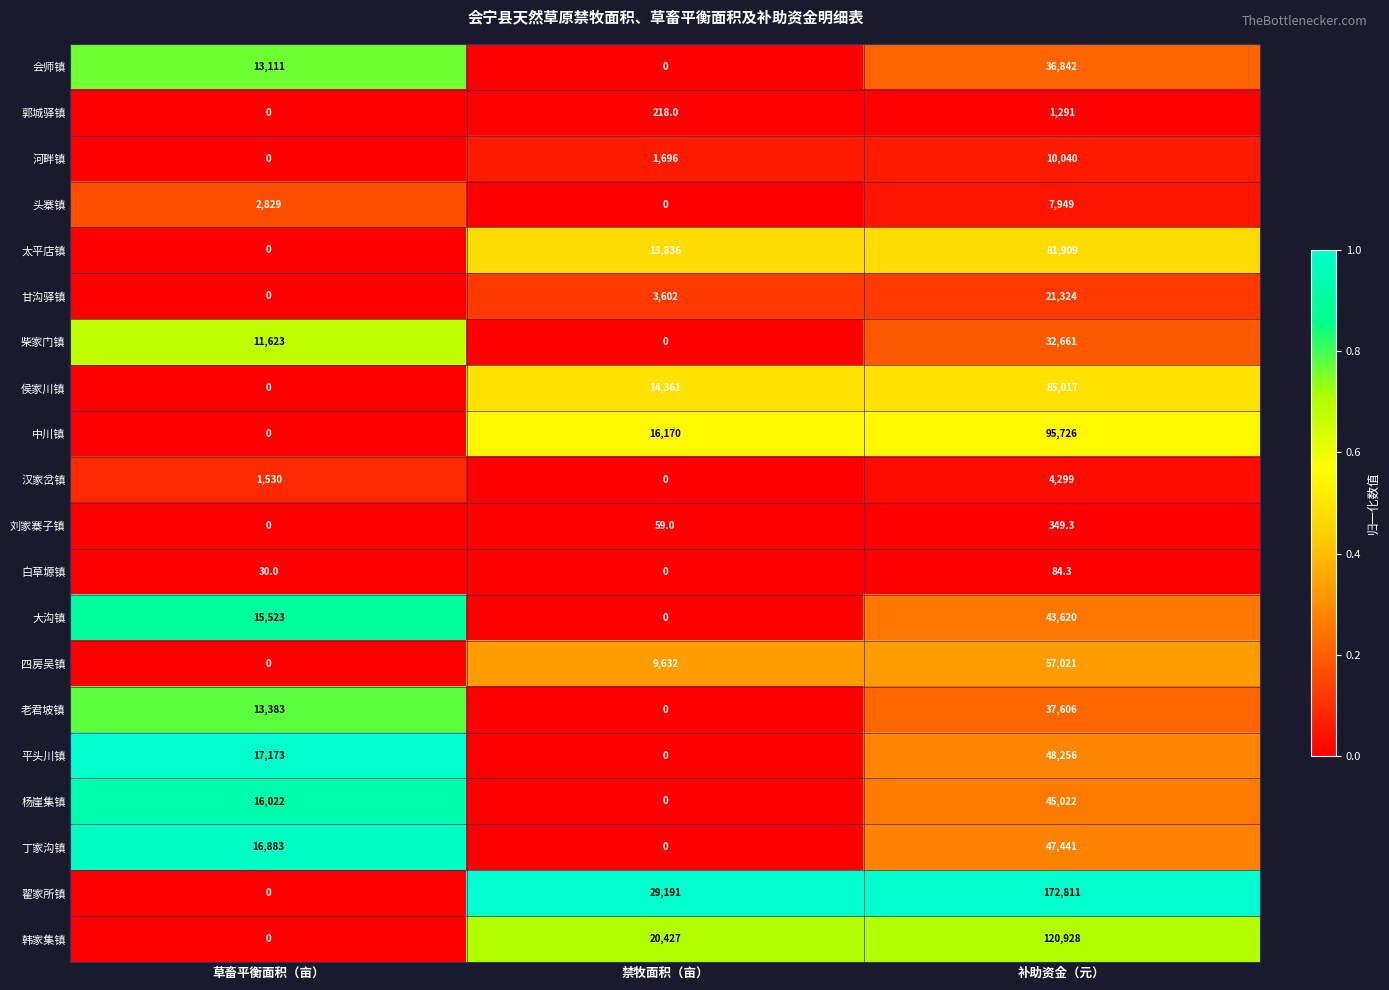

Is it true that 丁家沟镇 equals 47441.0 at 补助资金（元）?

True